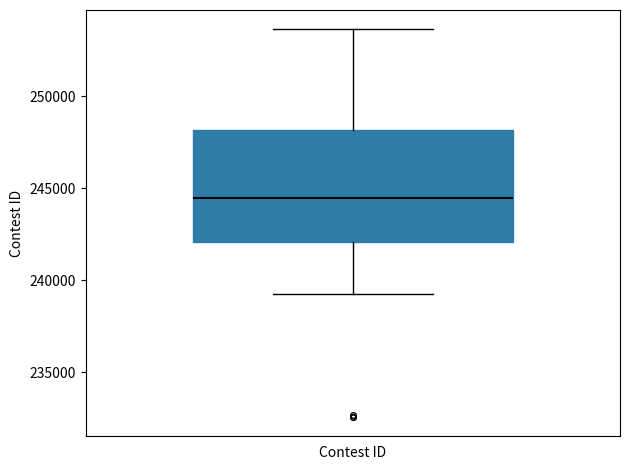

Where does the upper whisker of the box for Contest ID end on the y-axis? The values are not printed on the chart, so give them approximately, as read against the axis.

253500